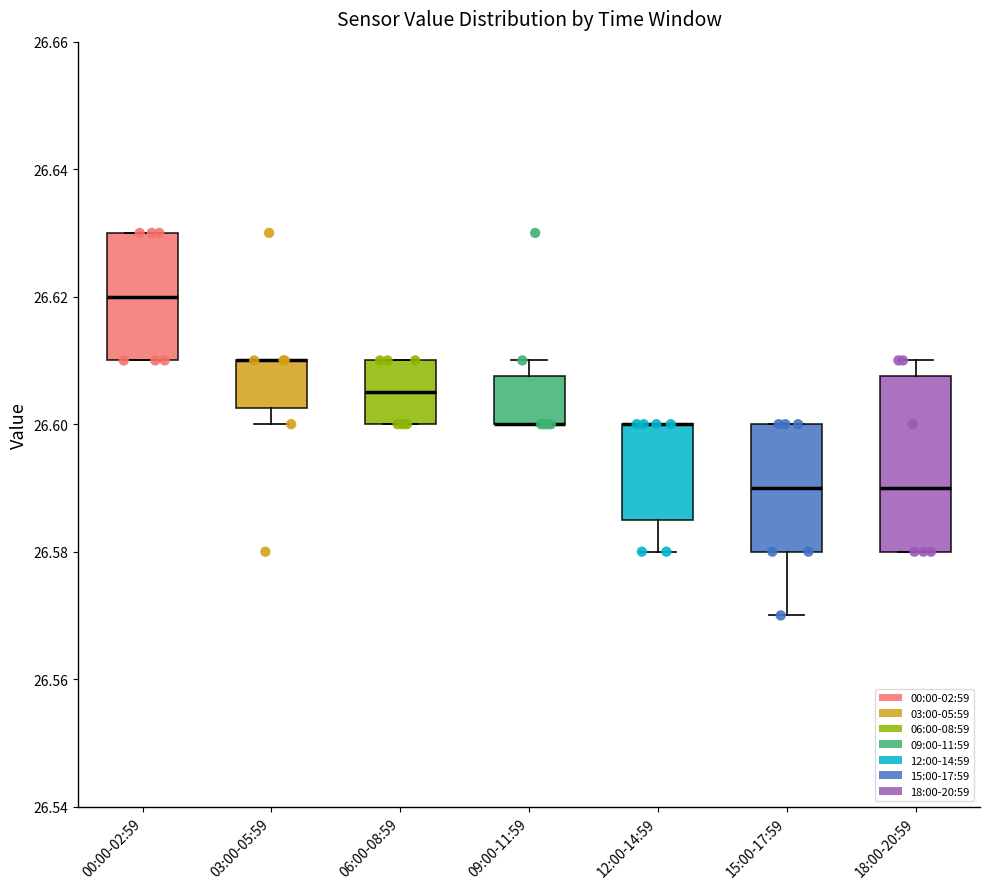

Where does the lower whisker of the box for 03:00-05:59 end on the y-axis? The values are not printed on the chart, so give them approximately, as read against the axis.

26.600